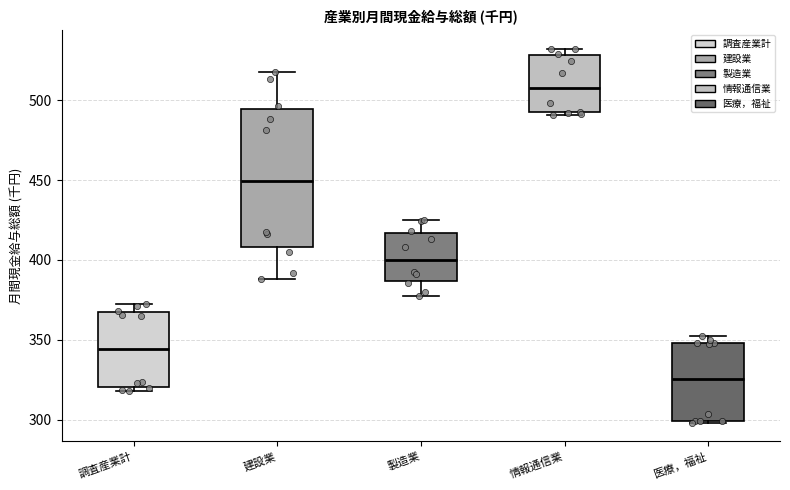

Which box is the tallest, from its lower edge to its upper edge?

建設業